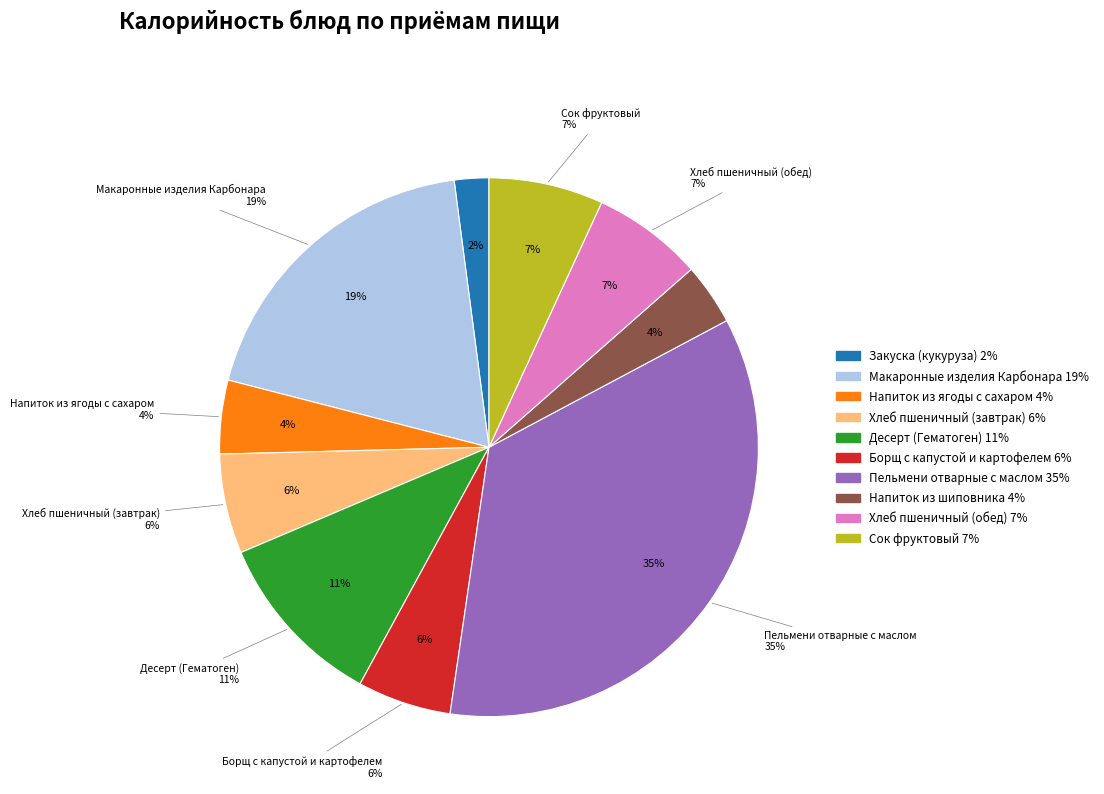

How many segments does this pie chart have?

10